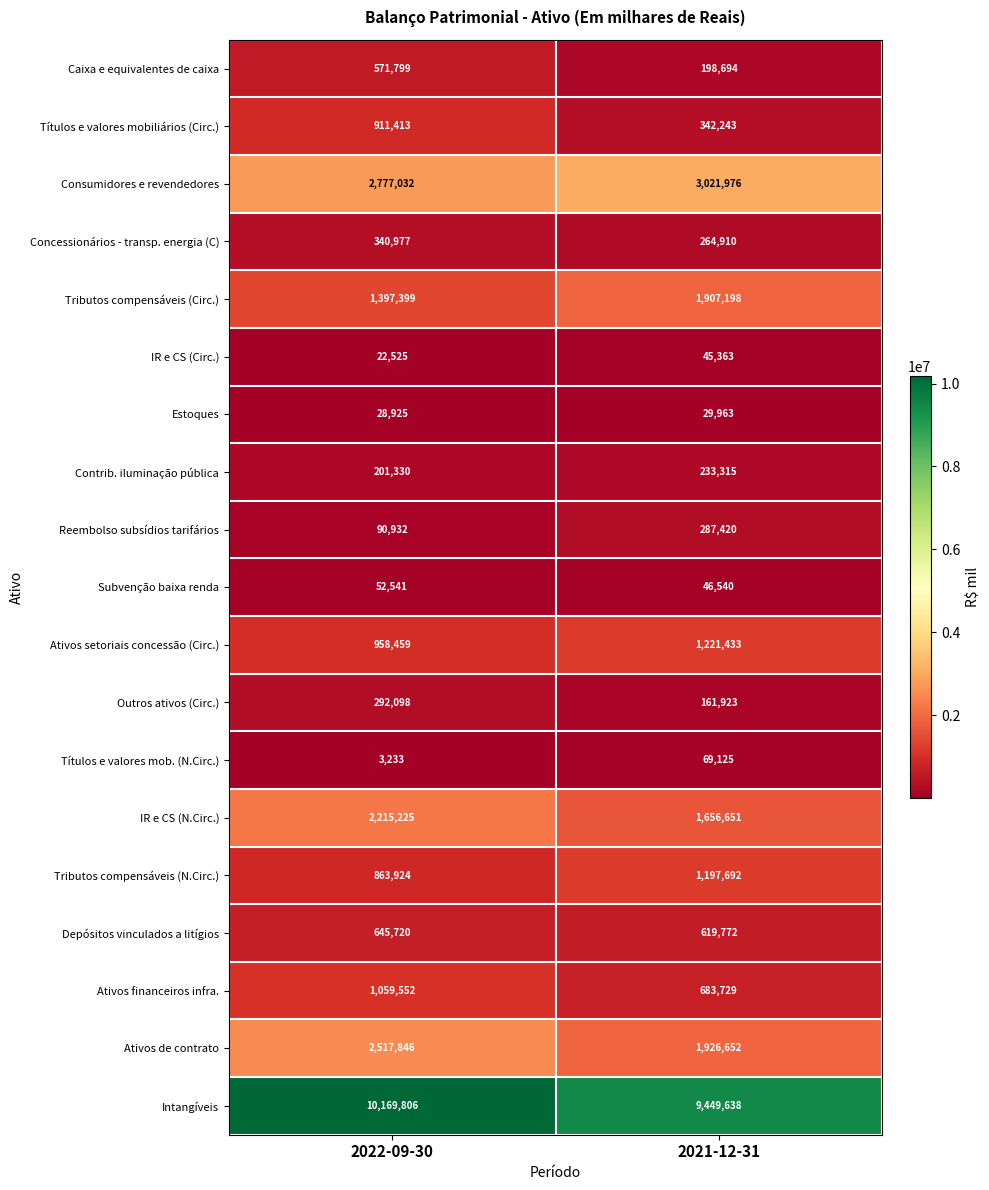

Rank the series at 2021-12-31 from lowest to highest value.

Estoques, IR e CS (Circ.), Subvenção baixa renda, Títulos e valores mob. (N.Circ.), Outros ativos (Circ.), Caixa e equivalentes de caixa, Contrib. iluminação pública, Concessionários - transp. energia (C), Reembolso subsídios tarifários, Títulos e valores mobiliários (Circ.), Depósitos vinculados a litígios, Ativos financeiros infra., Tributos compensáveis (N.Circ.), Ativos setoriais concessão (Circ.), IR e CS (N.Circ.), Tributos compensáveis (Circ.), Ativos de contrato, Consumidores e revendedores, Intangíveis